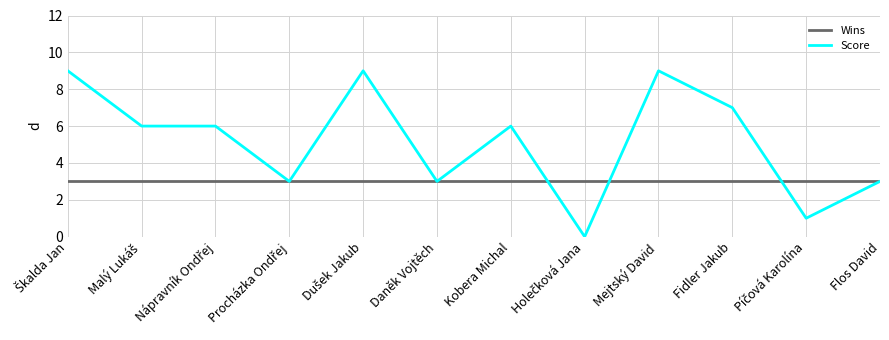

Reading left to right, what are all the values shown in this chart?

Wins: 3	3	3	3	3	3	3	3	3	3	3	3
Score: 9	6	6	3	9	3	6	0	9	7	1	3